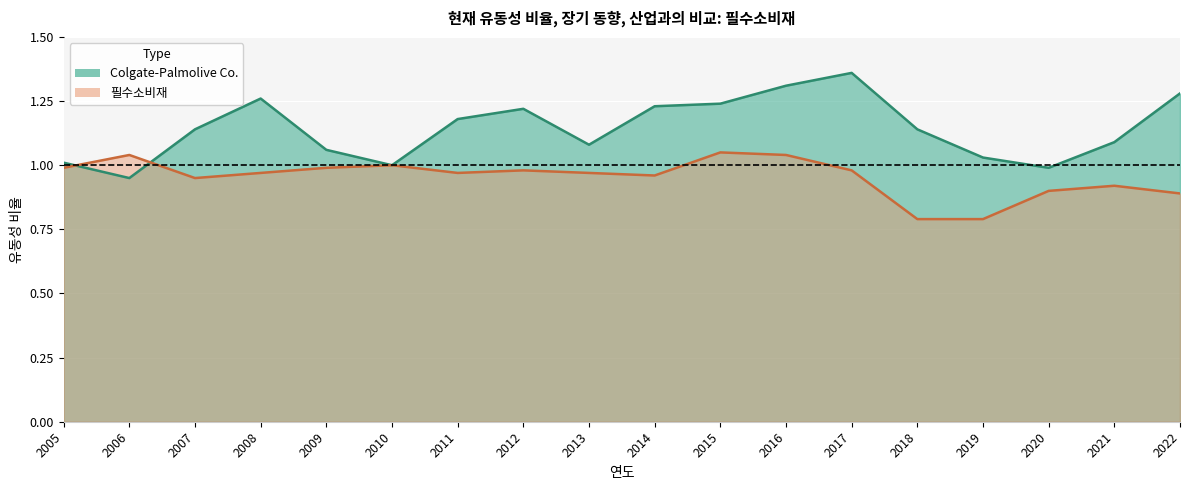

Reading left to right, what are all the values shown in this chart?

Colgate-Palmolive Co.: 1.0	0.9	1.1	1.3	1.1	1.0	1.2	1.2	1.1	1.2	1.2	1.3	1.4	1.1	1.0	1.0	1.1	1.3
필수소비재: 1.0	1.0	0.9	1.0	1.0	1.0	1.0	1.0	1.0	1.0	1.1	1.0	1.0	0.8	0.8	0.9	0.9	0.9